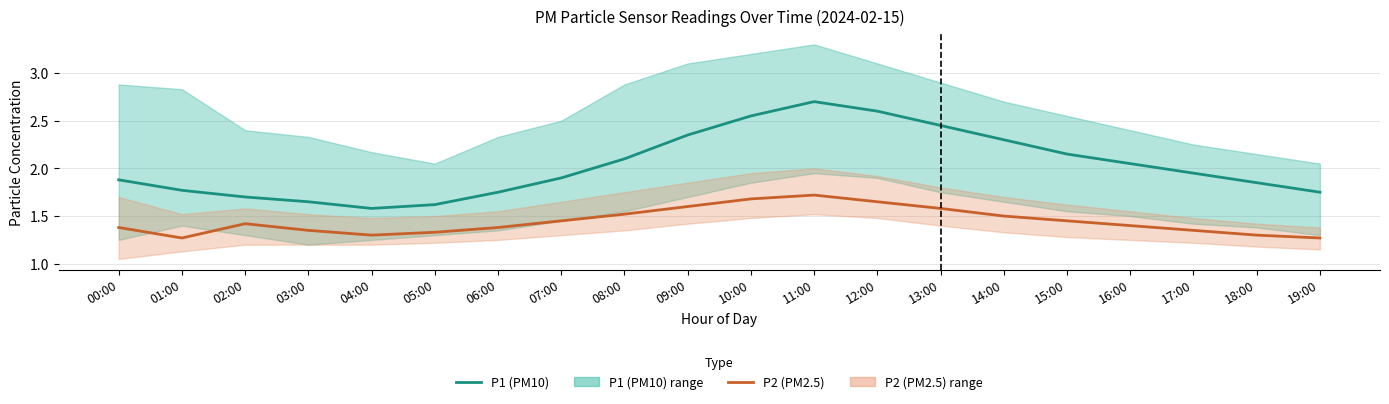

Where is the first local maximum for P2 (PM2.5)?

02:00